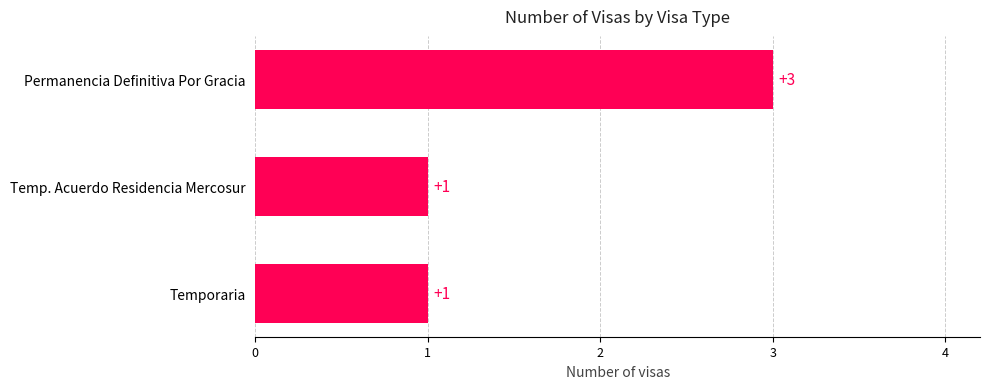

Approximately how many times larger is the value at Temporaria compared to Temp. Acuerdo Residencia Mercosur?

1.0